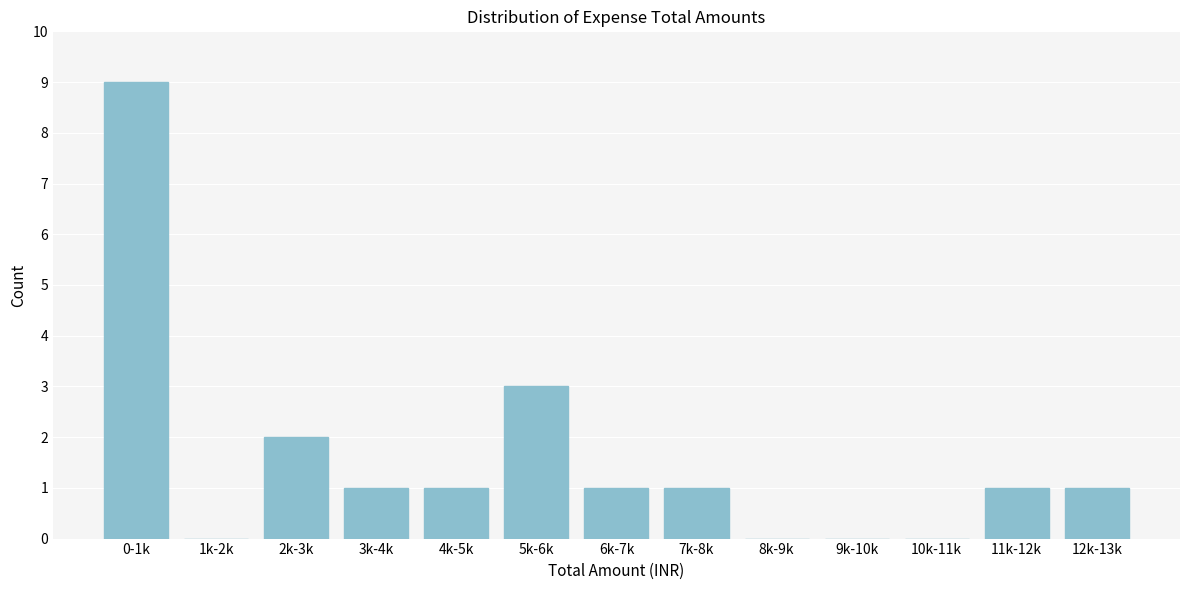

Reading left to right, what are all the values shown in this chart?

0-1k=9	1k-2k=0	2k-3k=2	3k-4k=1	4k-5k=1	5k-6k=3	6k-7k=1	7k-8k=1	8k-9k=0	9k-10k=0	10k-11k=0	11k-12k=1	12k-13k=1